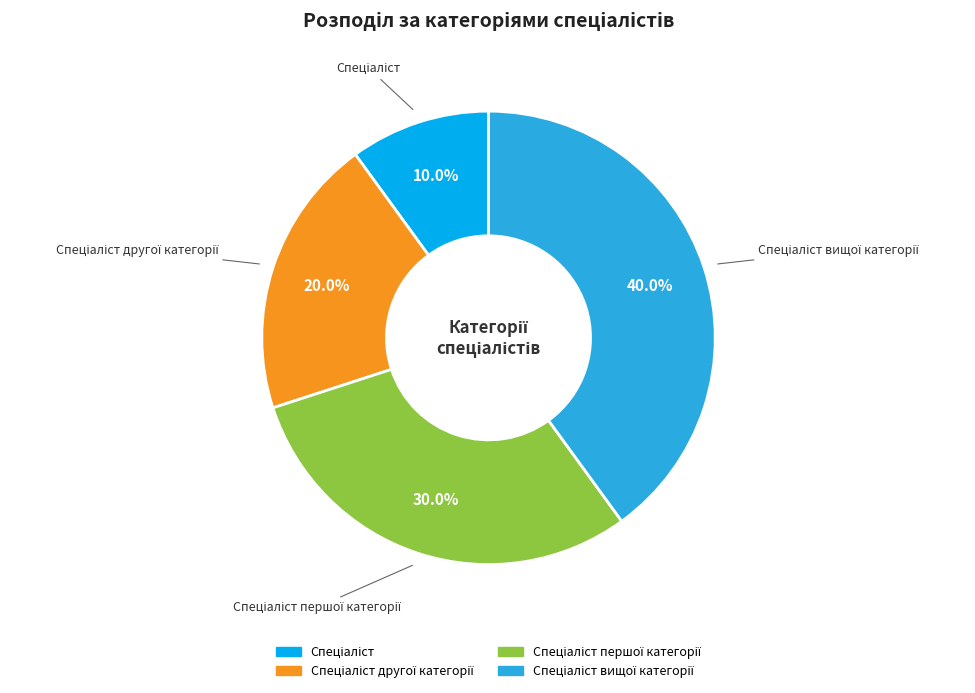

Is there any slice that represents more than half of the pie?

No